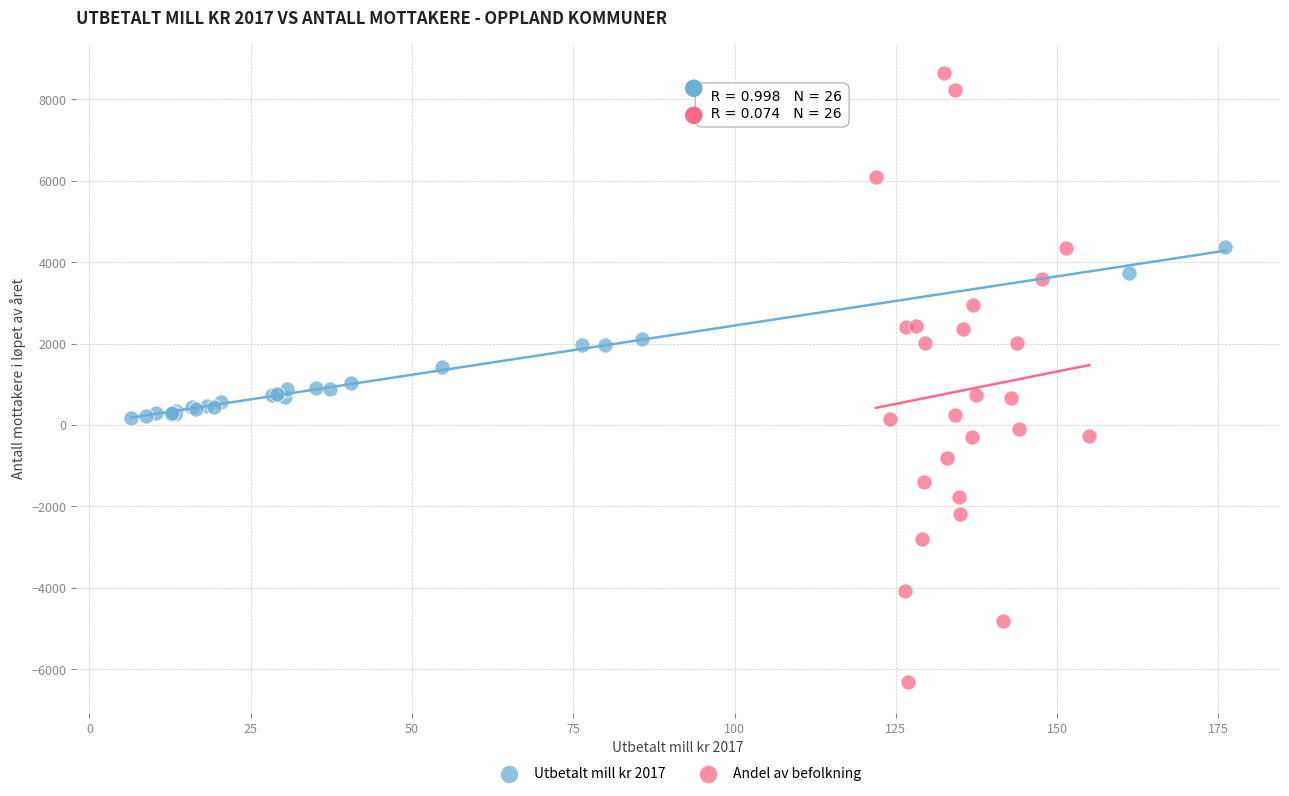

Which series has the widest spread of Y values?

Andel av befolkning